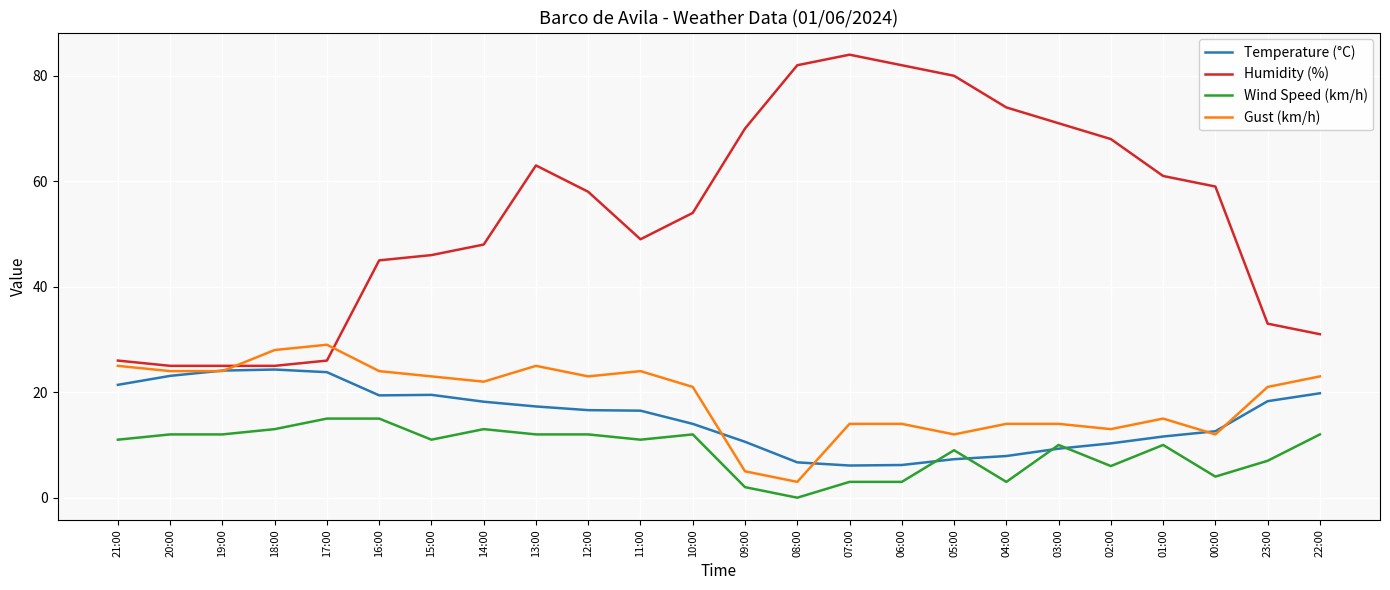

Which series has the largest range (max minus min)?

Humidity (%)